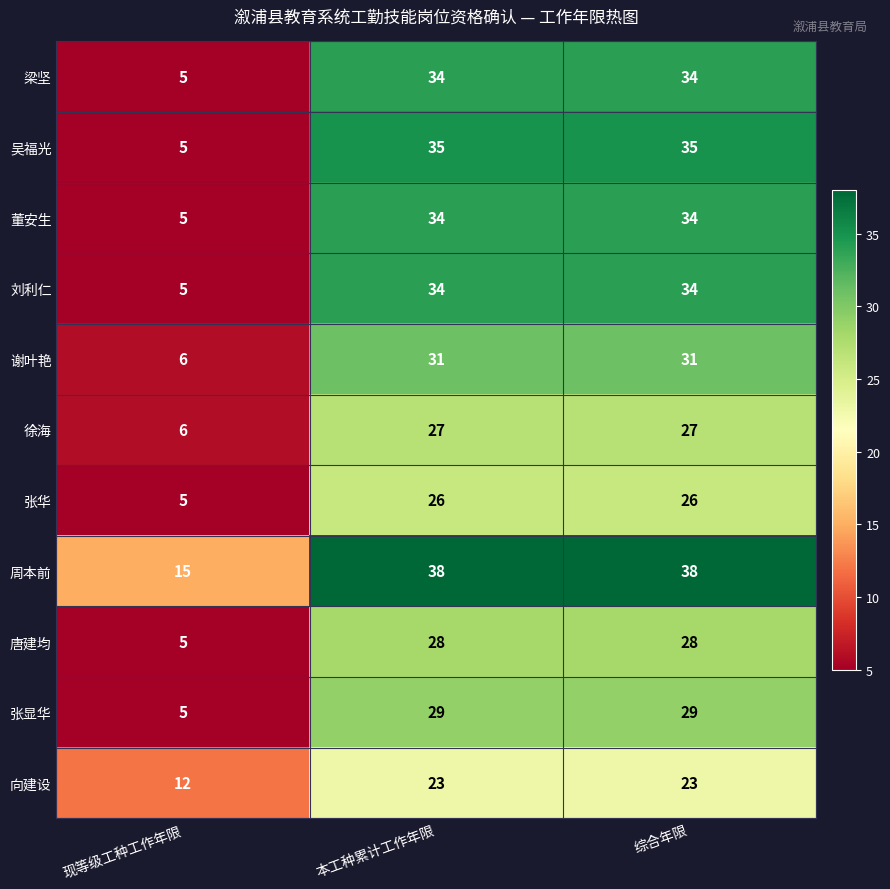

What is the sum of the 向建设 values at 综合年限 and 本工种累计工作年限?

46